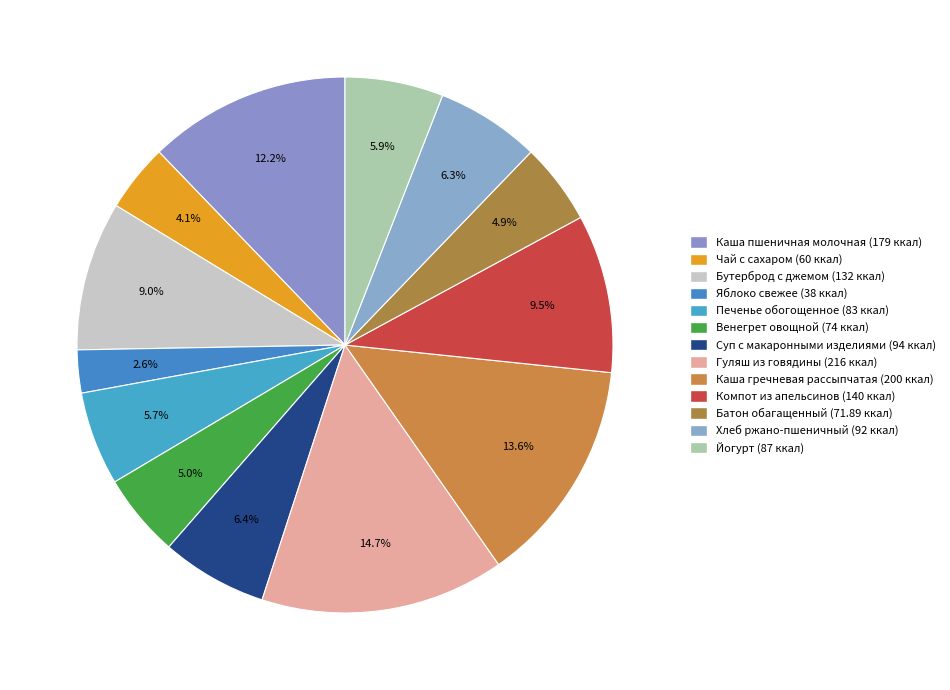

Approximately how many times larger is the value at Хлеб ржано-пшеничный compared to Чай с сахаром?

1.5